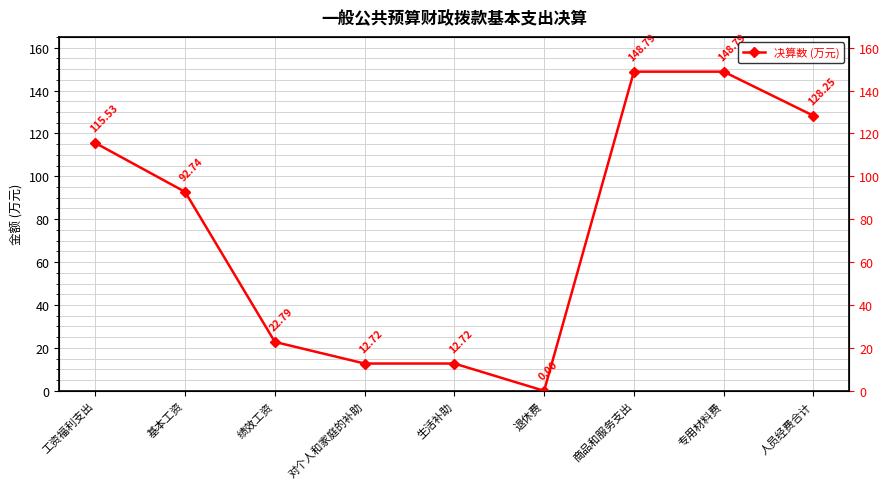

Between 绩效工资 and 生活补助, which is larger?

绩效工资